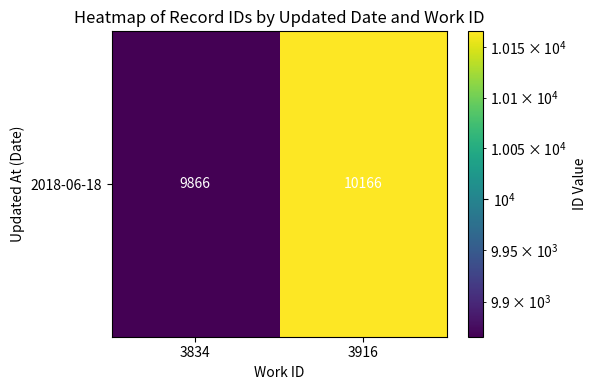

What is the maximum value shown in the chart?

10166